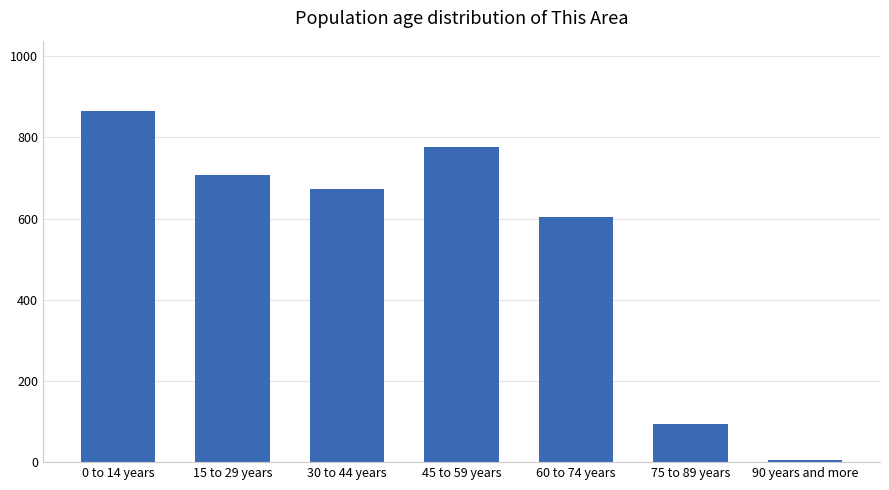

True or false: the data shows 673 at 30 to 44 years.

True